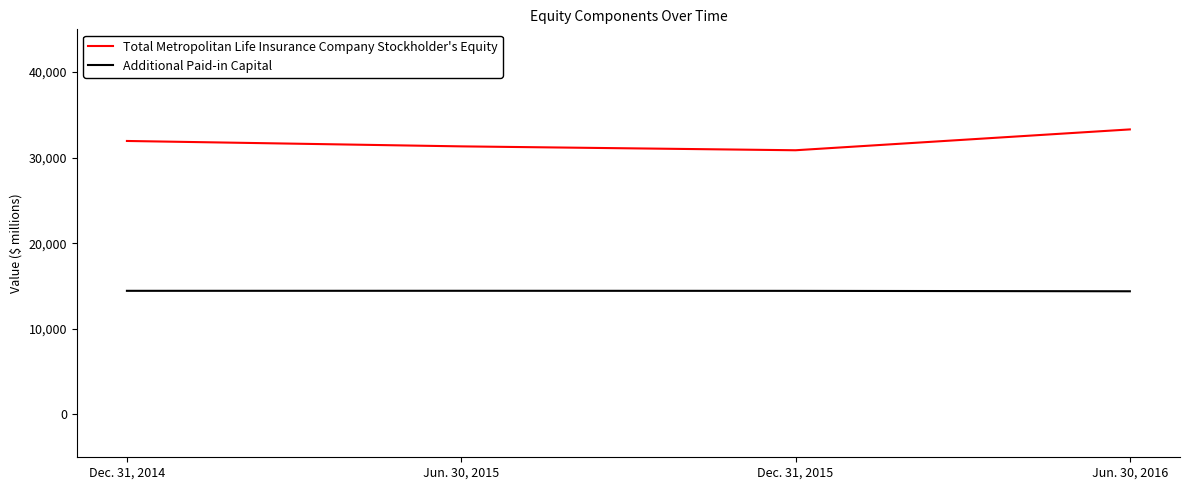

List the series in order of their peak value, lowest first.

Additional Paid-in Capital, Total Metropolitan Life Insurance Company Stockholder's Equity